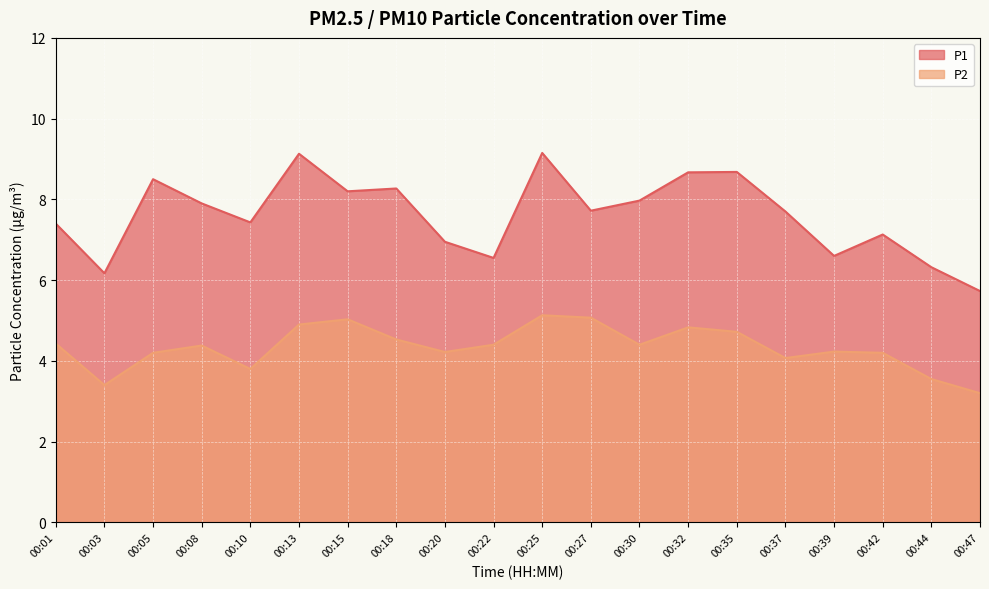

What are all the series names shown in the legend?

P1, P2